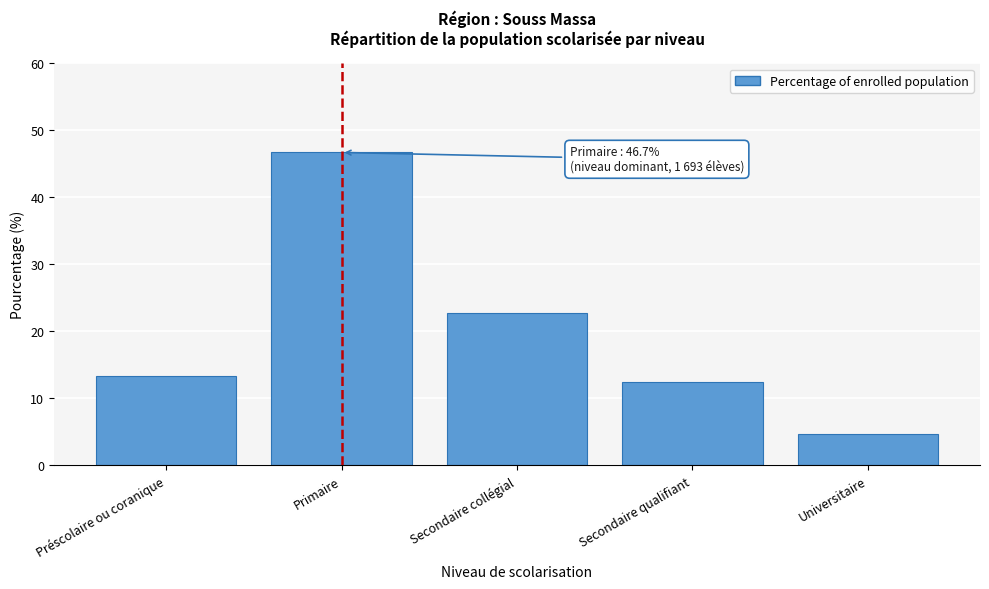

Reading left to right, transcribe all the data shown in this chart.

Préscolaire ou coranique=13.4	Primaire=46.7	Secondaire collégial=22.8	Secondaire qualifiant=12.4	Universitaire=4.7